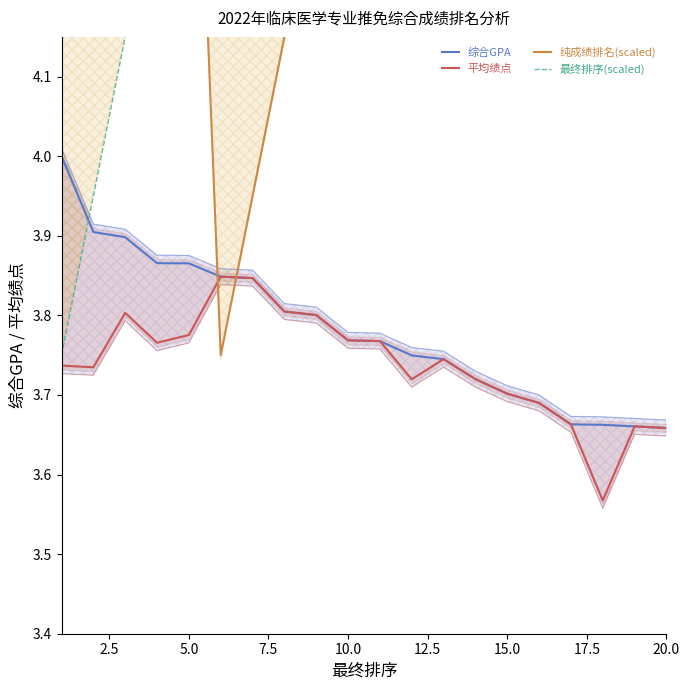

Reading left to right, extract all data points from this chart.

综合GPA: 4.0	3.9	3.9	3.9	3.9	3.8	3.8	3.8	3.8	3.8	3.8	3.7	3.7	3.7	3.7	3.7	3.7	3.7	3.7	3.7
平均绩点: 3.7	3.7	3.8	3.8	3.8	3.8	3.8	3.8	3.8	3.8	3.8	3.7	3.7	3.7	3.7	3.7	3.7	3.6	3.7	3.7
纯成绩排名(scaled): 5.8	5.9	4.3	5.3	4.8	3.8	3.9	4.1	4.5	4.9	5.2	6.3	5.5	6.2	6.5	6.8	6.9	9.9	7.2	7.3
最终排序(scaled): 3.8	3.9	4.1	4.3	4.5	4.8	4.9	5.2	5.3	5.5	5.8	5.9	6.2	6.3	6.5	6.8	6.9	7.2	7.3	7.5